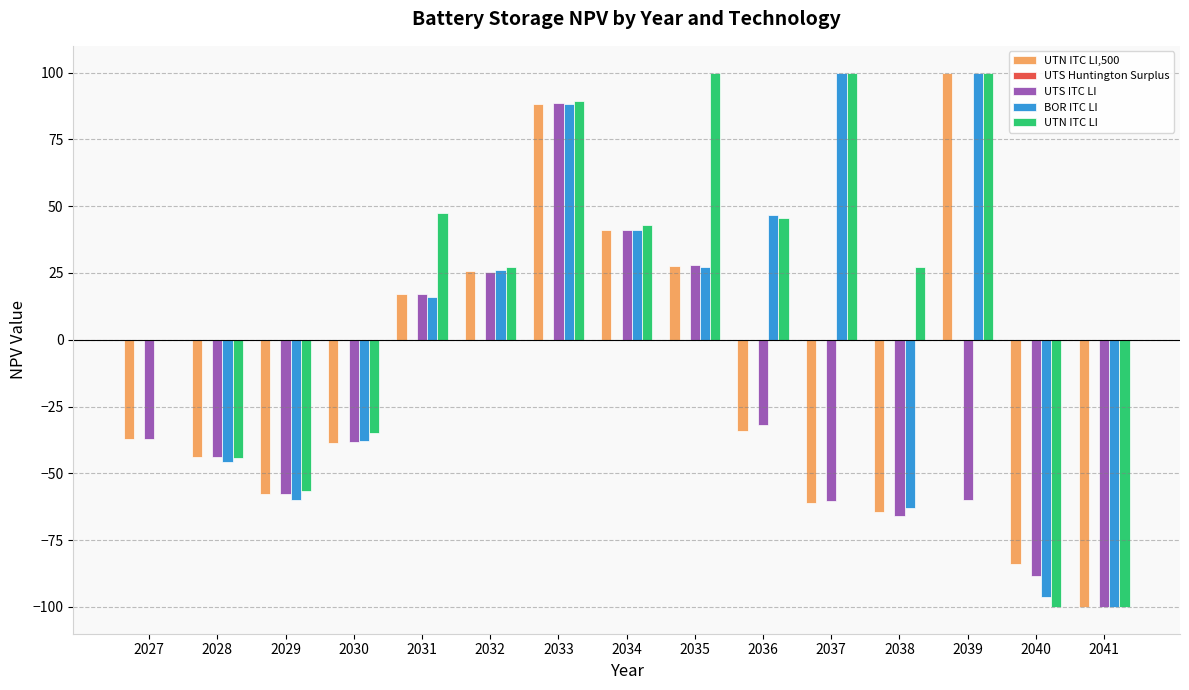

Which category has the highest value in the UTN ITC LI,500 series?

2039